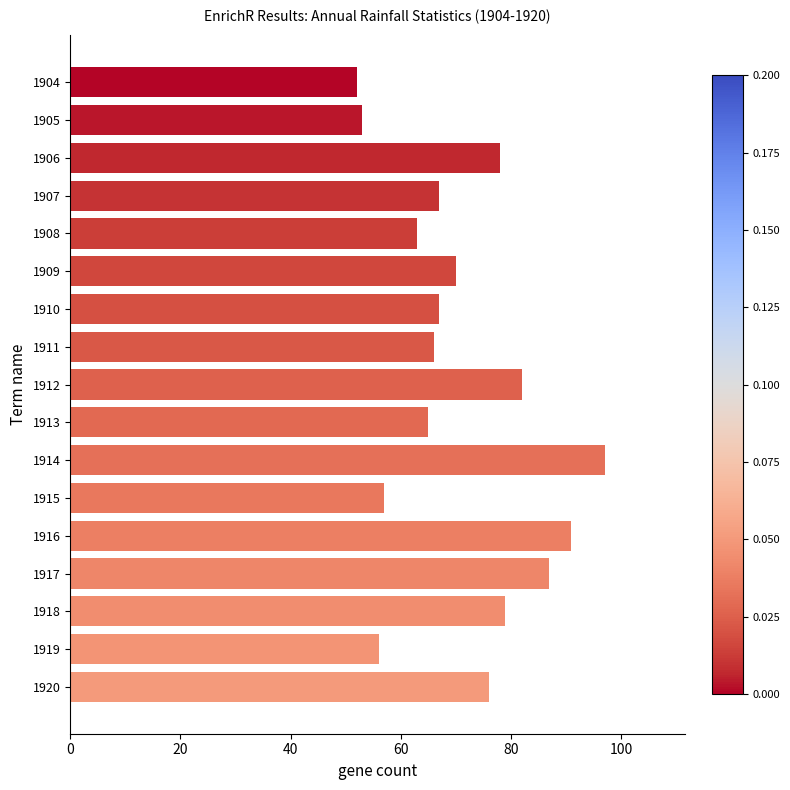

At which label is the value closest to 74?

1920